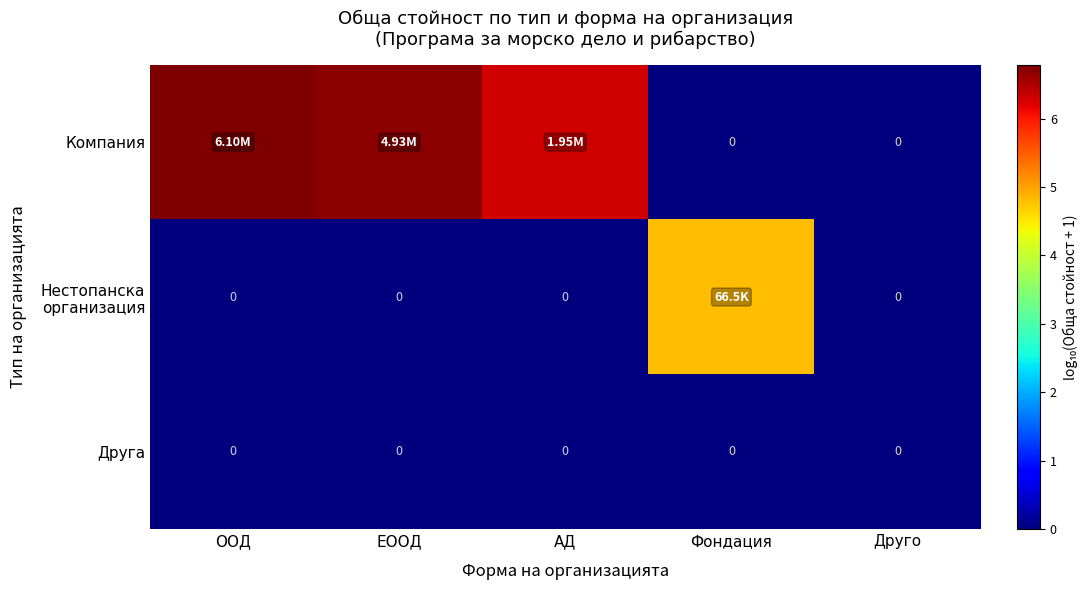

How many positive values does the Компания series have?

3